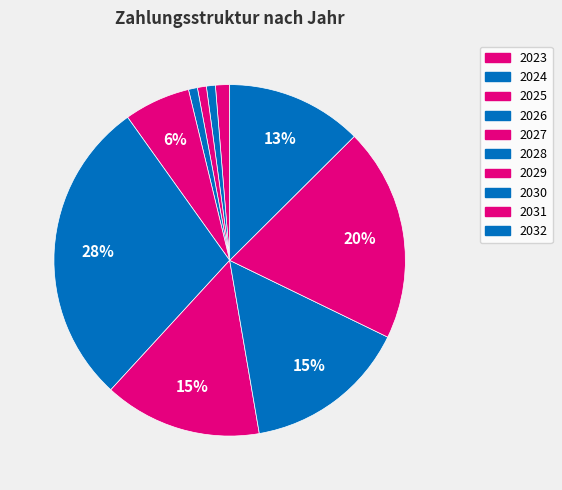

How many segments does this pie chart have?

10